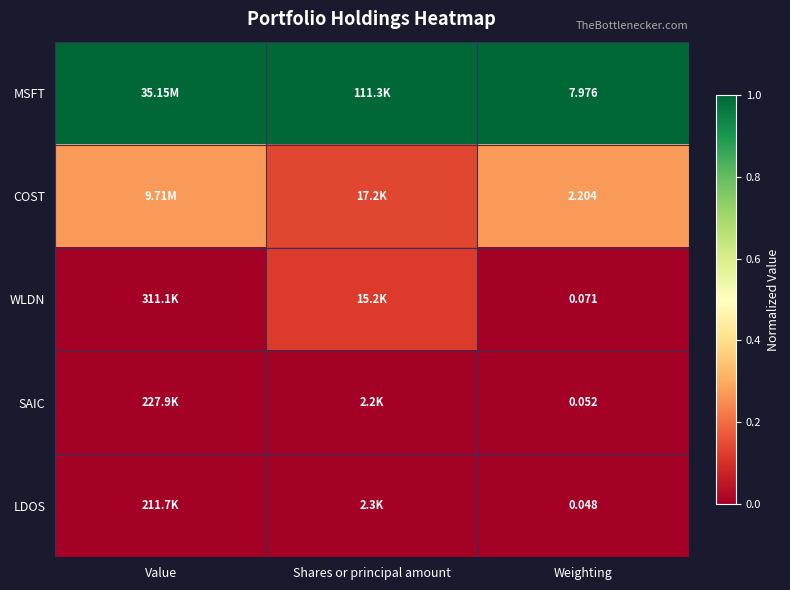

The SAIC series shows 0.0 at Value. True or false?

True